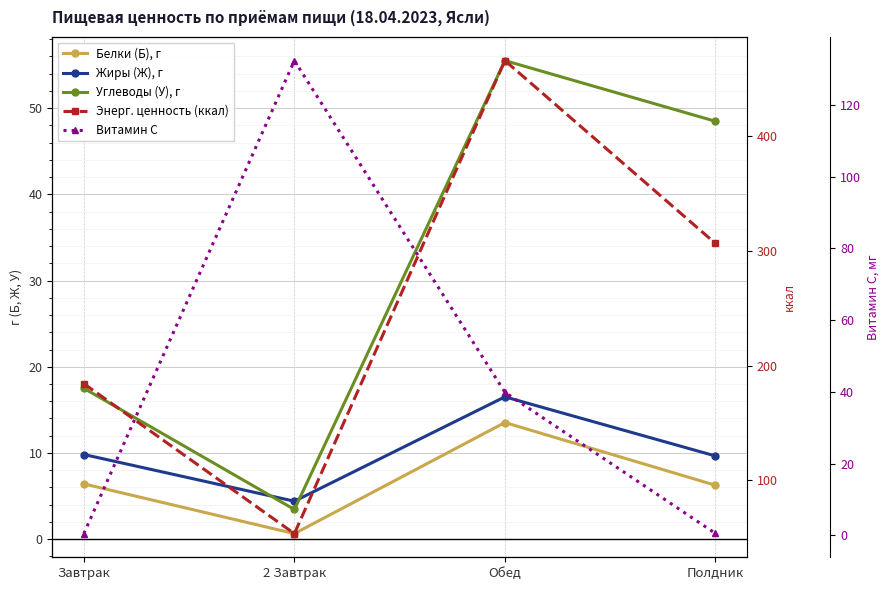

What position from the left is 2 Завтрак?

2